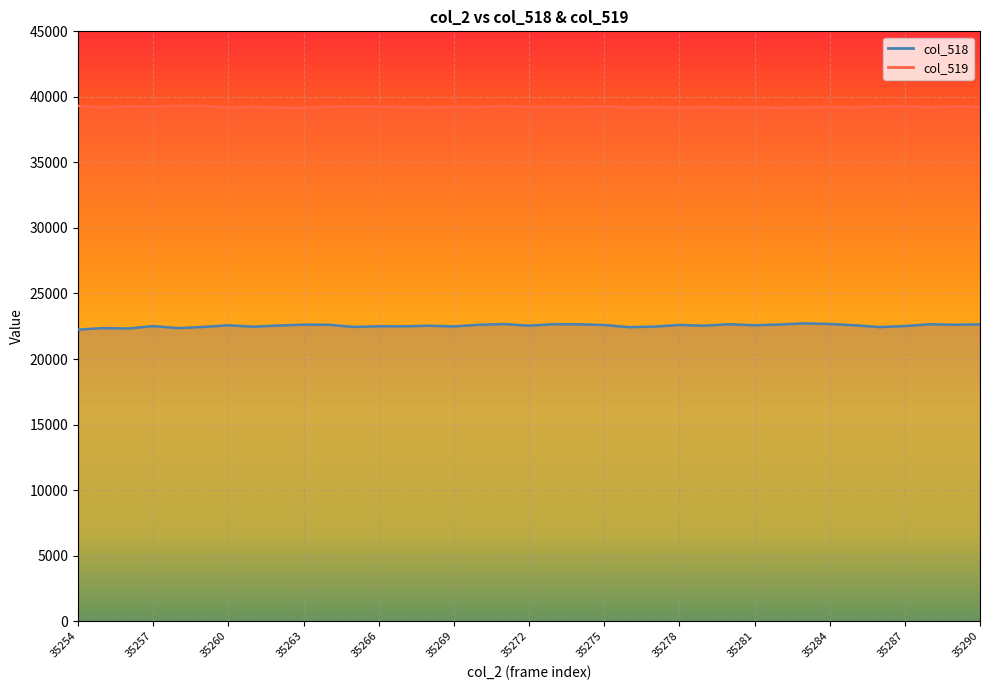

Reading right to left, list all the values displayed in this chart.

col_518: 35290=22646	35289=22615	35288=22654	35287=22516	35286=22436	35285=22574	35284=22671	35283=22723	35282=22636	35281=22574	35280=22654	35279=22546	35278=22600	35277=22475	35276=22430	35275=22596	35274=22647	35273=22660	35272=22546	35271=22668	35270=22614	35269=22487	35268=22542	35267=22496	35266=22499	35265=22450	35264=22616	35263=22622	35262=22554	35261=22467	35260=22573	35259=22450	35258=22357	35257=22512	35256=22328	35255=22358	35254=22245
col_519: 35290=39242	35289=39271	35288=39205	35287=39296	35286=39273	35285=39202	35284=39231	35283=39205	35282=39166	35281=39209	35280=39205	35279=39228	35278=39180	35277=39230	35276=39185	35275=39287	35274=39242	35273=39242	35272=39231	35271=39301	35270=39231	35269=39239	35268=39202	35267=39231	35266=39257	35265=39277	35264=39245	35263=39166	35262=39178	35261=39247	35260=39179	35259=39307	35258=39320	35257=39272	35256=39284	35255=39201	35254=39314